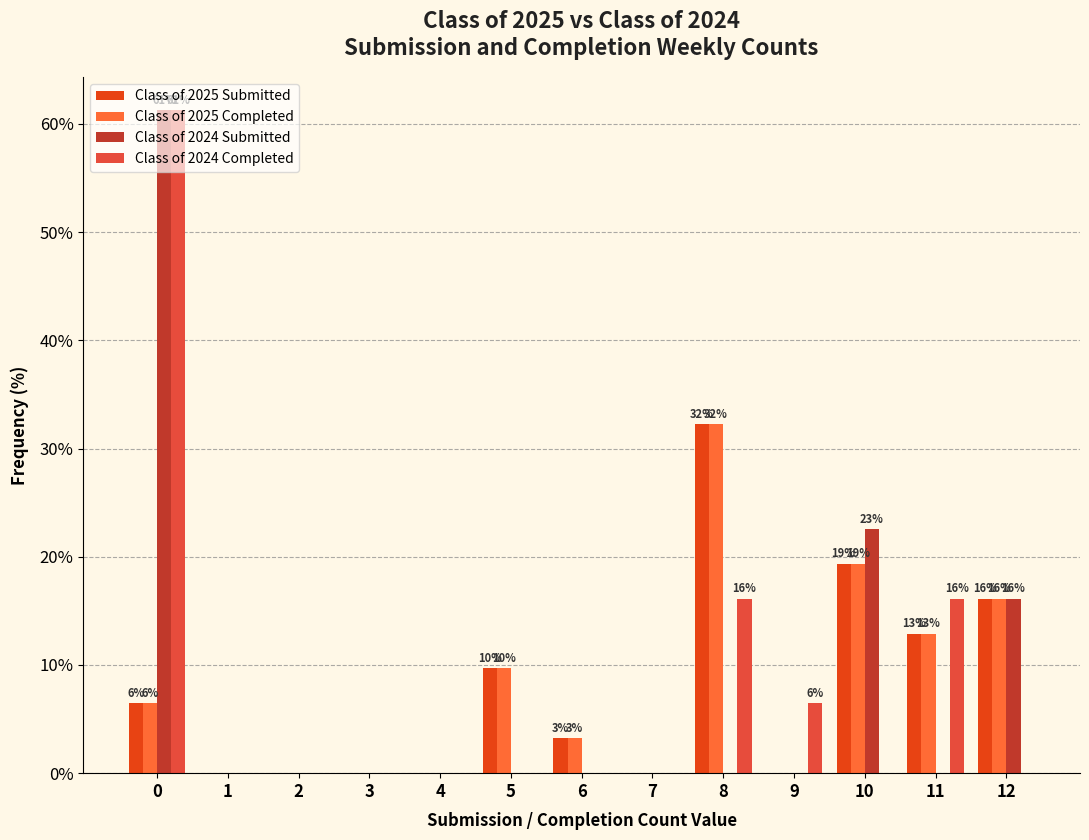

How many series are shown in this chart?

4